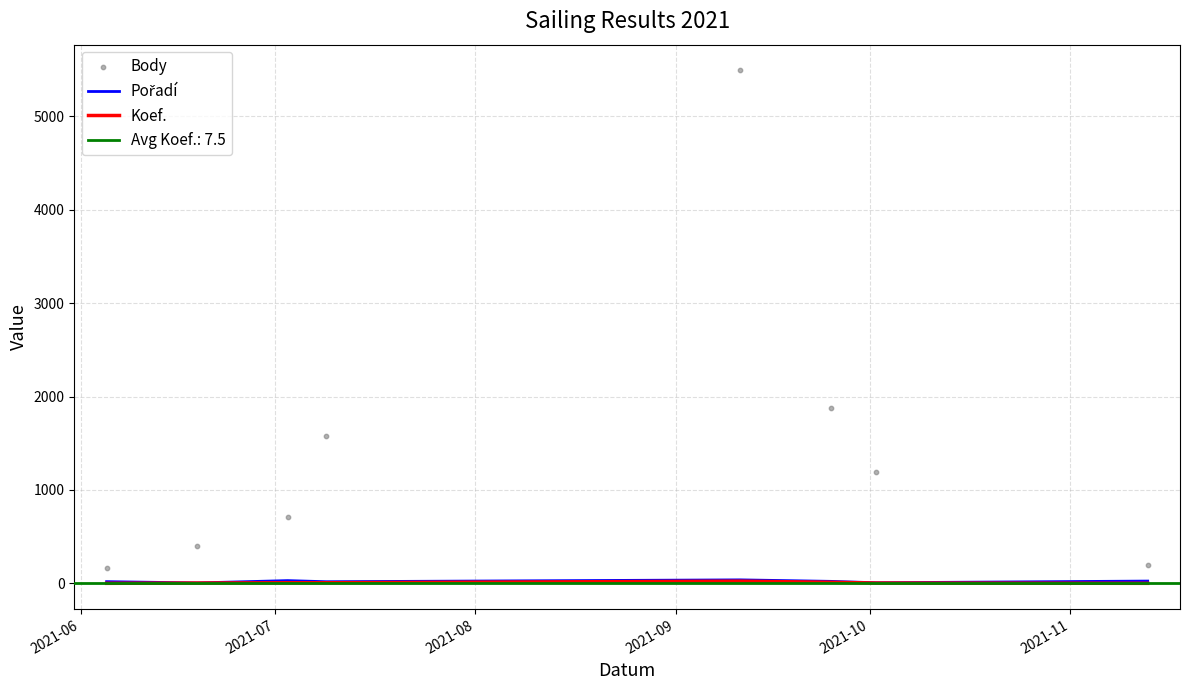

Which series has the largest total across all categories?

Body